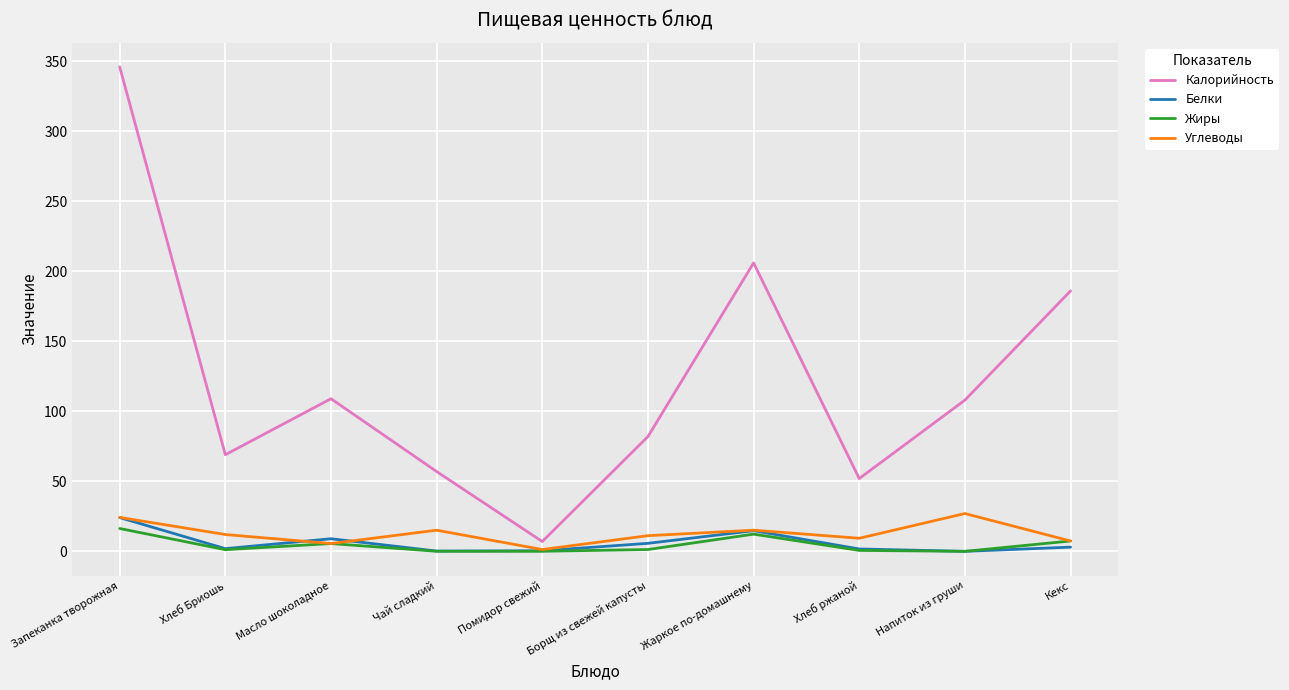

Which series has the largest total across all categories?

Калорийность